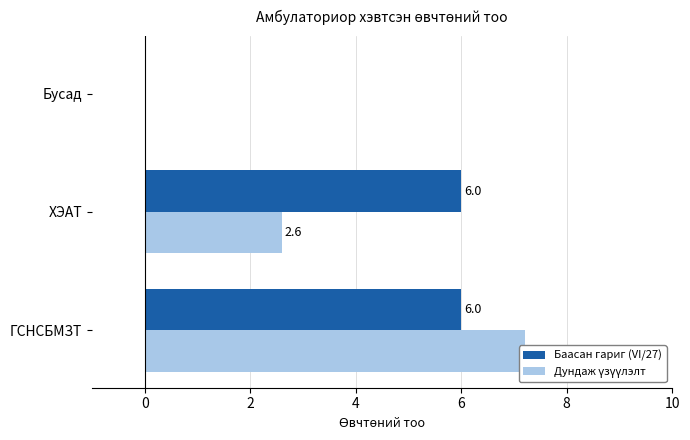

Does the chart contain stacked bars?

No